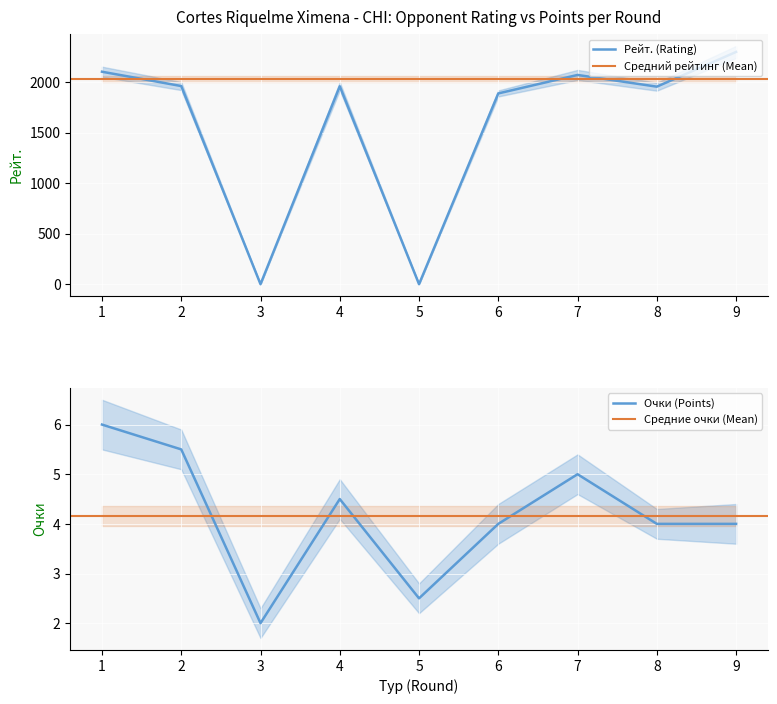

What is the difference between the Рейт. (Rating) values at 3 and 2?

1963